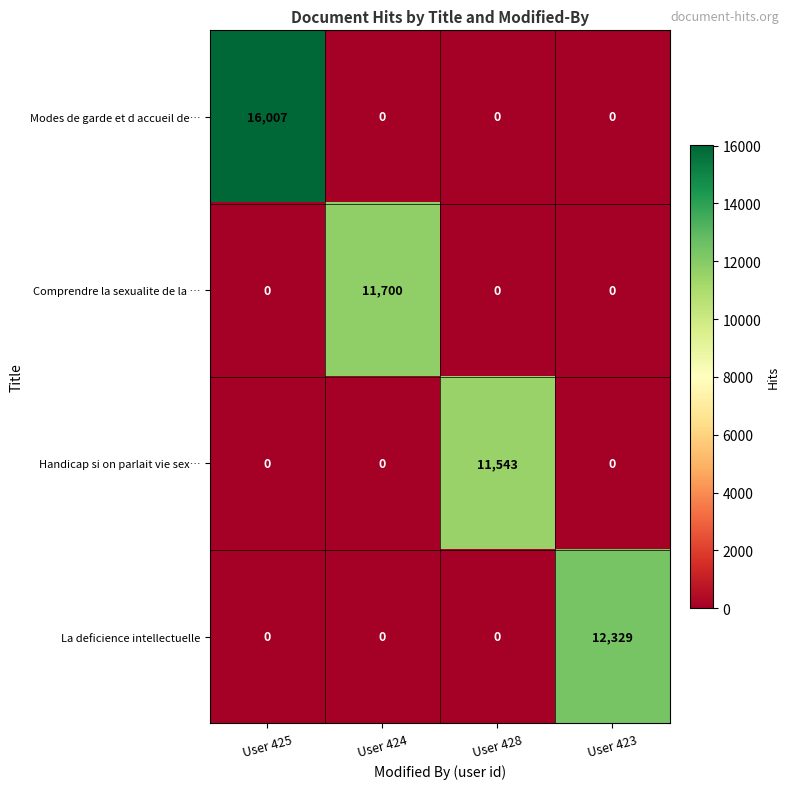

At which label does Comprendre la sexualite de la … reach its peak?

User 424